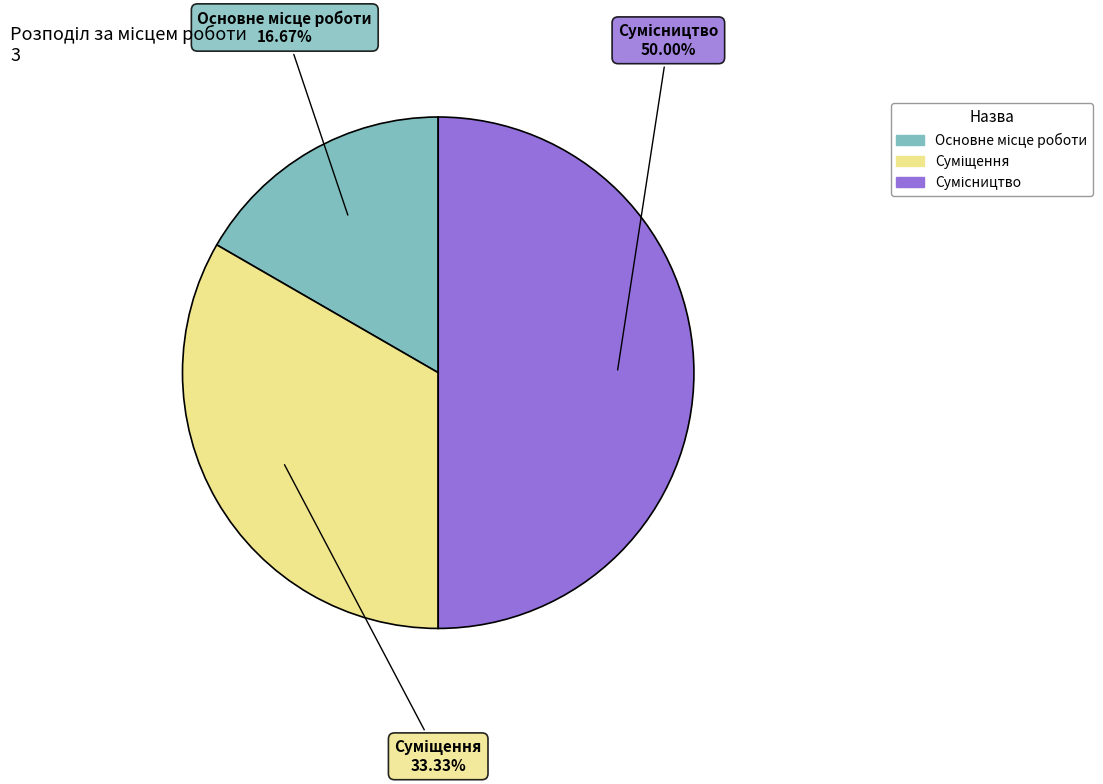

Count the number of slices in the pie.

3